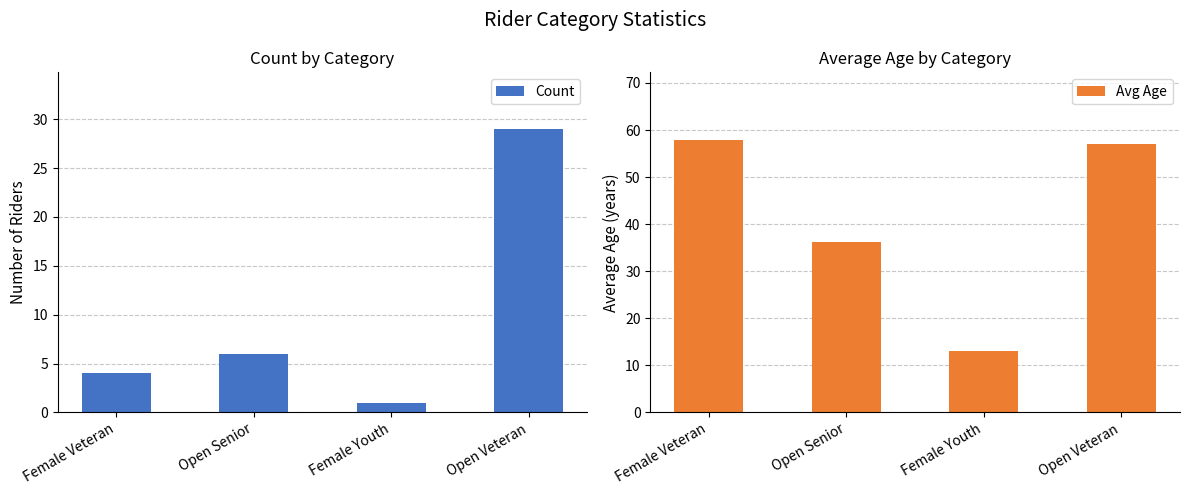

What is the spread (max minus min) of values at Open Veteran?

28.1